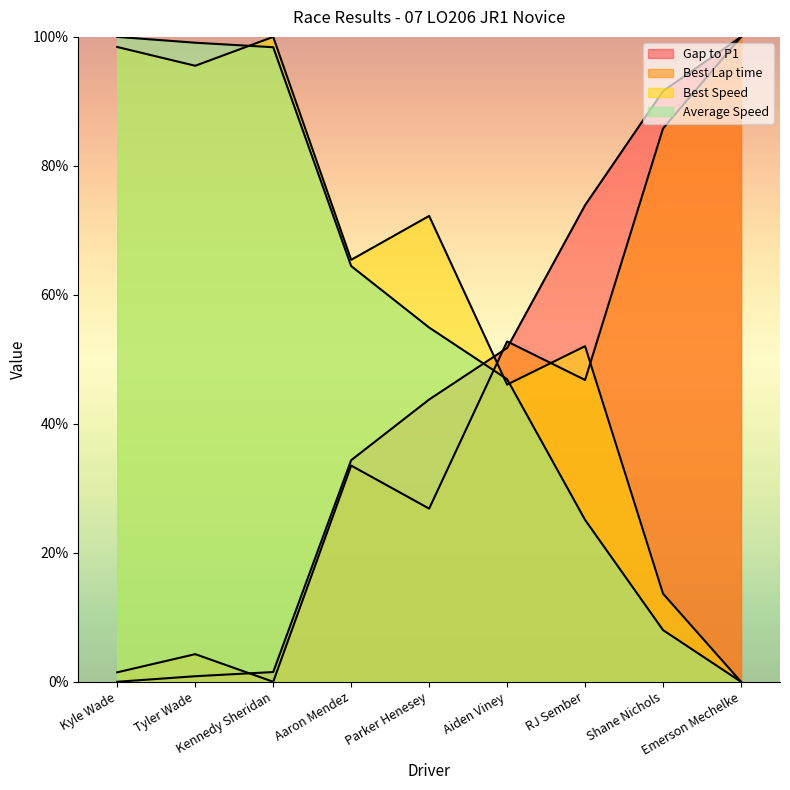

Is the value of Gap to P1 at Parker Henesey greater than the value of Average Speed at Kyle Wade?

No